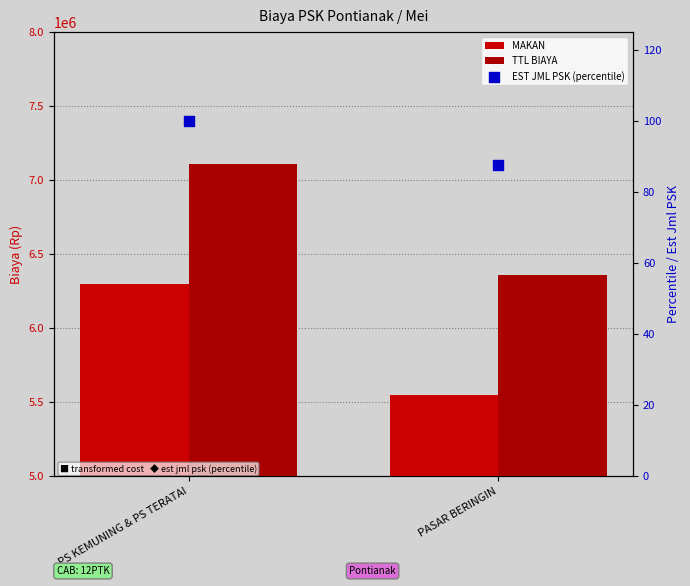

At which category is the sum across all series the highest?

PS KEMUNING & PS TERATAI